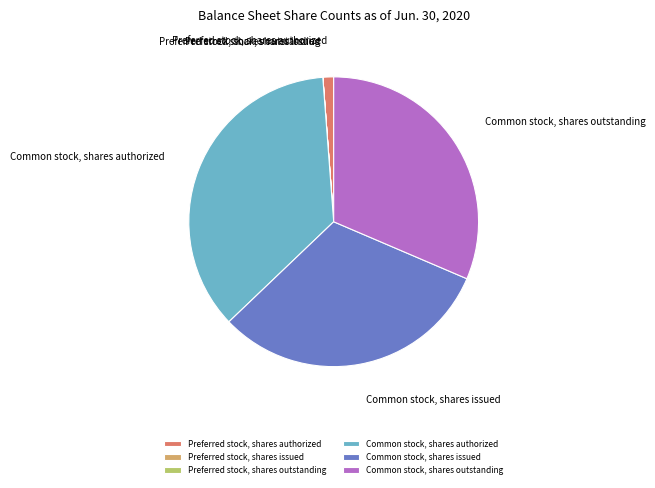

Do Common stock, shares outstanding and Common stock, shares issued together represent more than half of the pie?

Yes